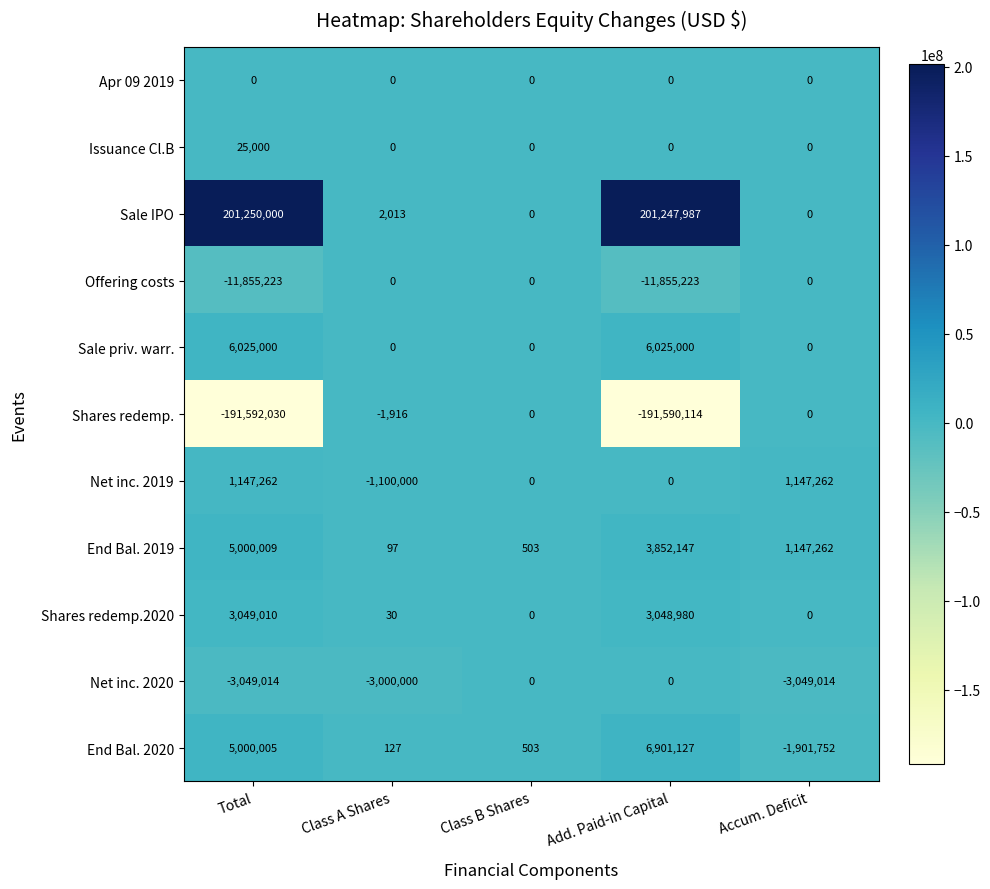

Where is End Bal. 2020 nearest to the value 2499687?

Class B Shares